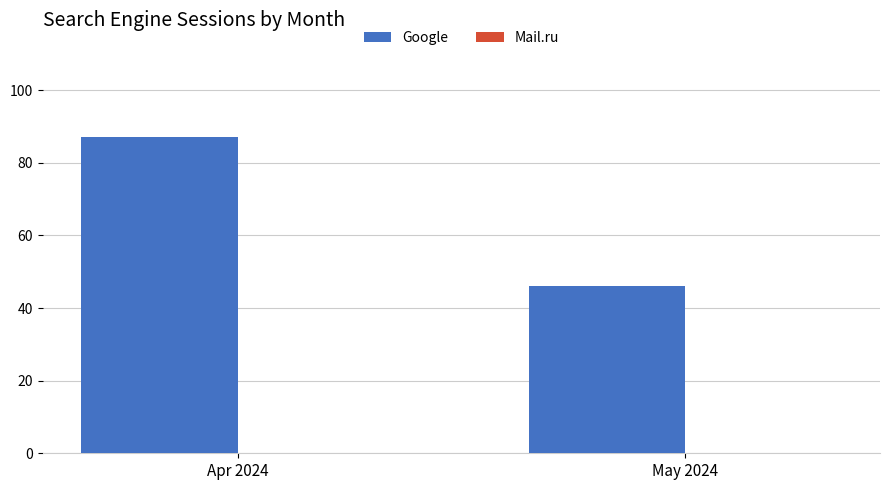

True or false: the data shows 46 at May 2024.

True